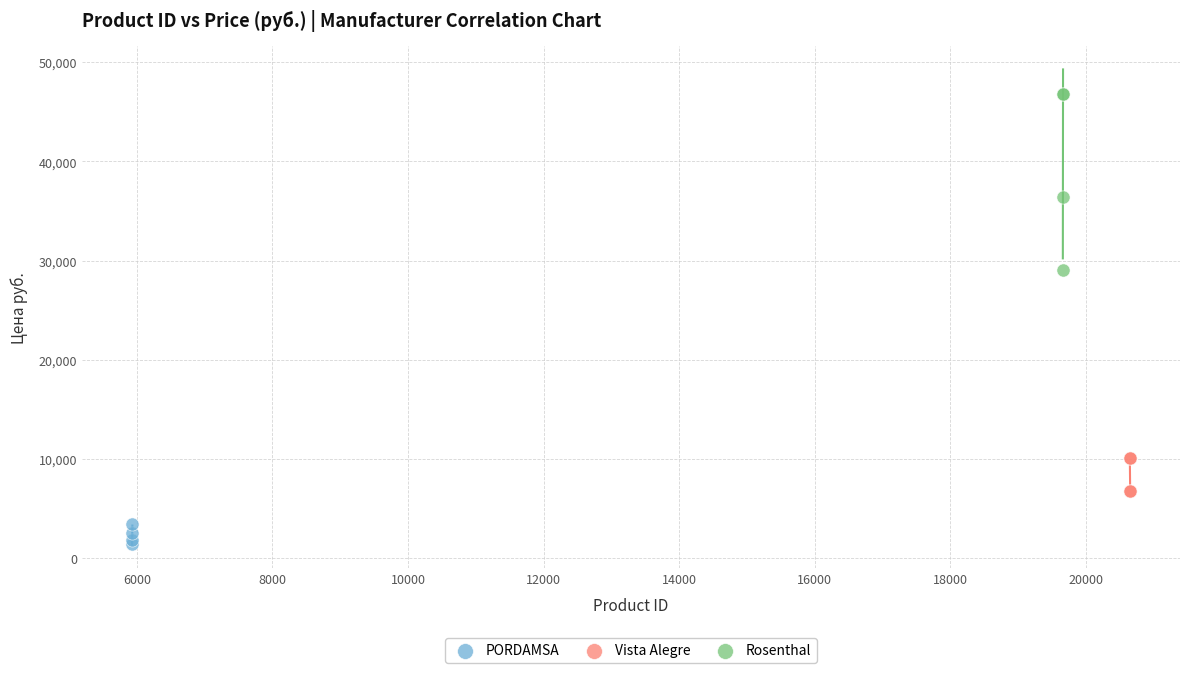

Which series has the widest spread of Y values?

Rosenthal